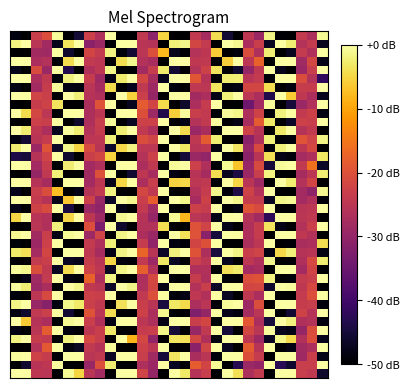

At which category does the chart reach its peak across all series?

9